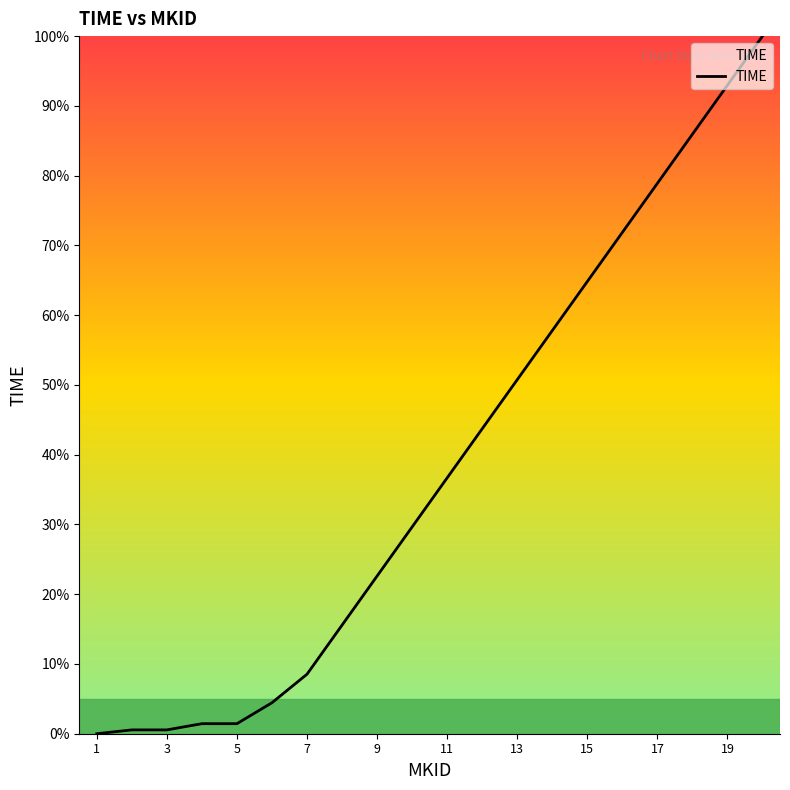

What is the maximum value shown in the chart?

100.0